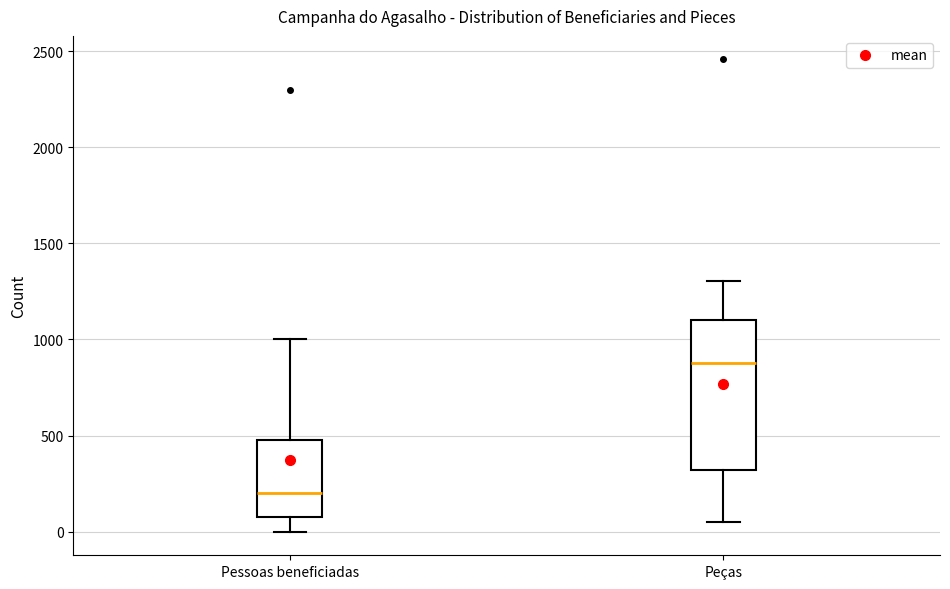

Reading left to right, read every box against the y-axis: the position of its median line, the range the box covers, and the ends of its whiskers. The values are not printed on the chart, so give them approximately, as read against the axis.

Pessoas beneficiadas: median 200, box 100 to 500, whiskers 0 to 1000
Peças: median 900, box 300 to 1100, whiskers 50 to 1300